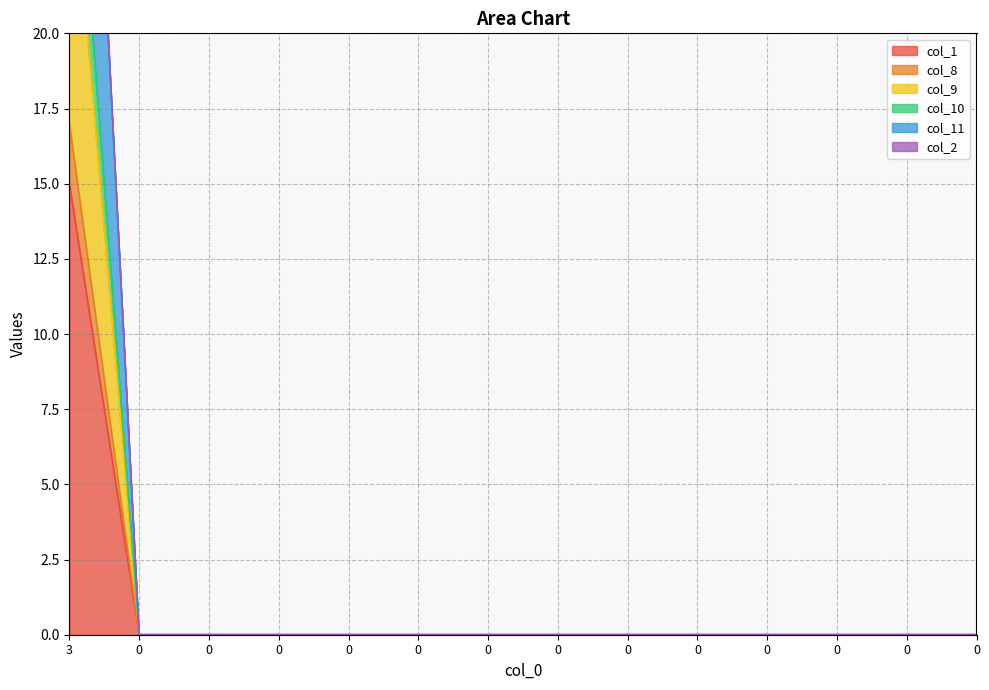

How many data points in col_10 are above 0?

1